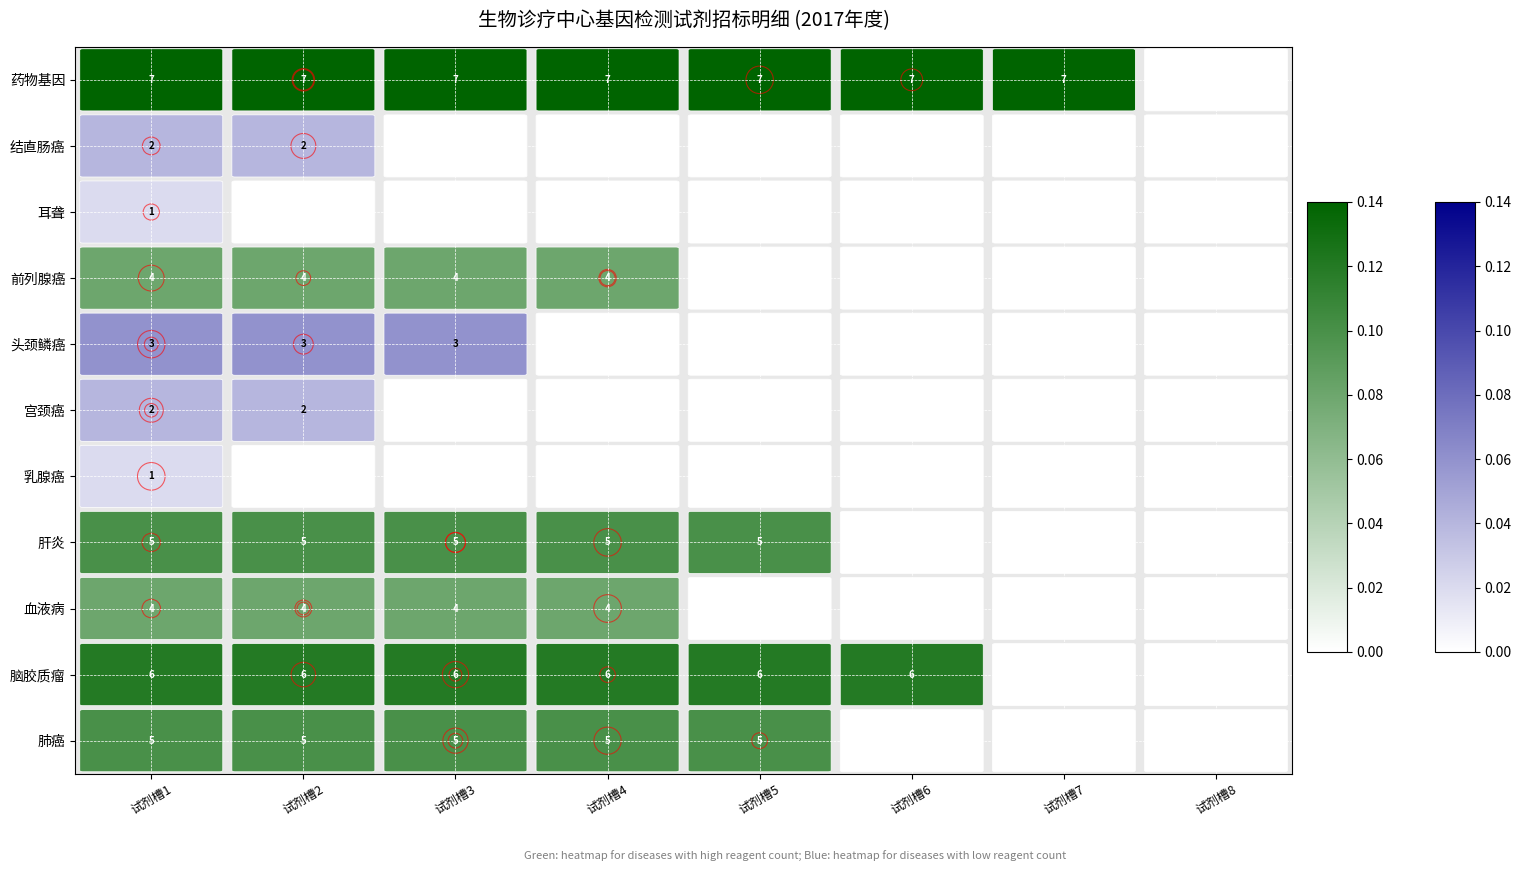

At how many categories does at least one series exceed 0?

7